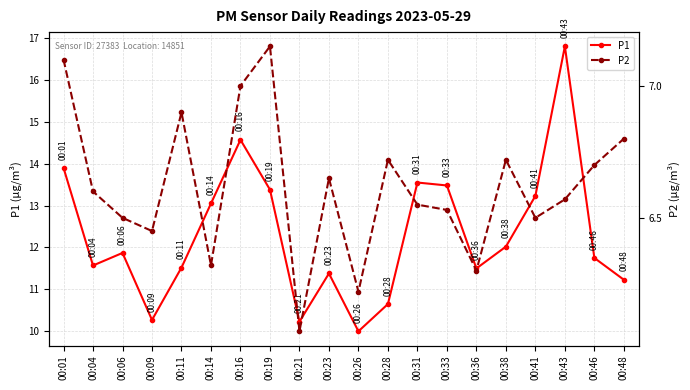

Does the chart have visible grid lines?

Yes